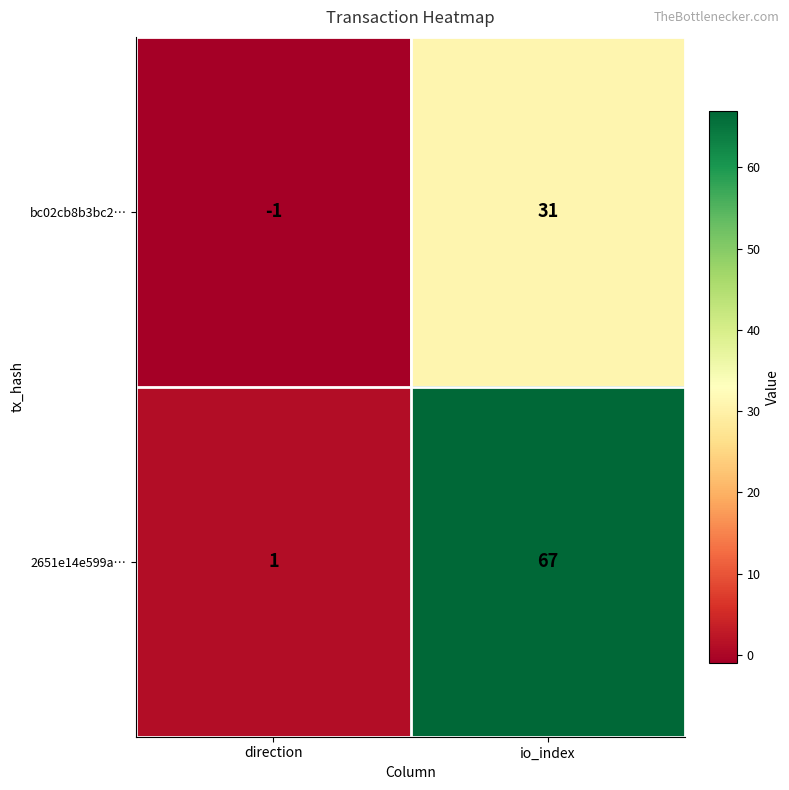

What is the difference between the 2651e14e599a… values at direction and io_index?

66